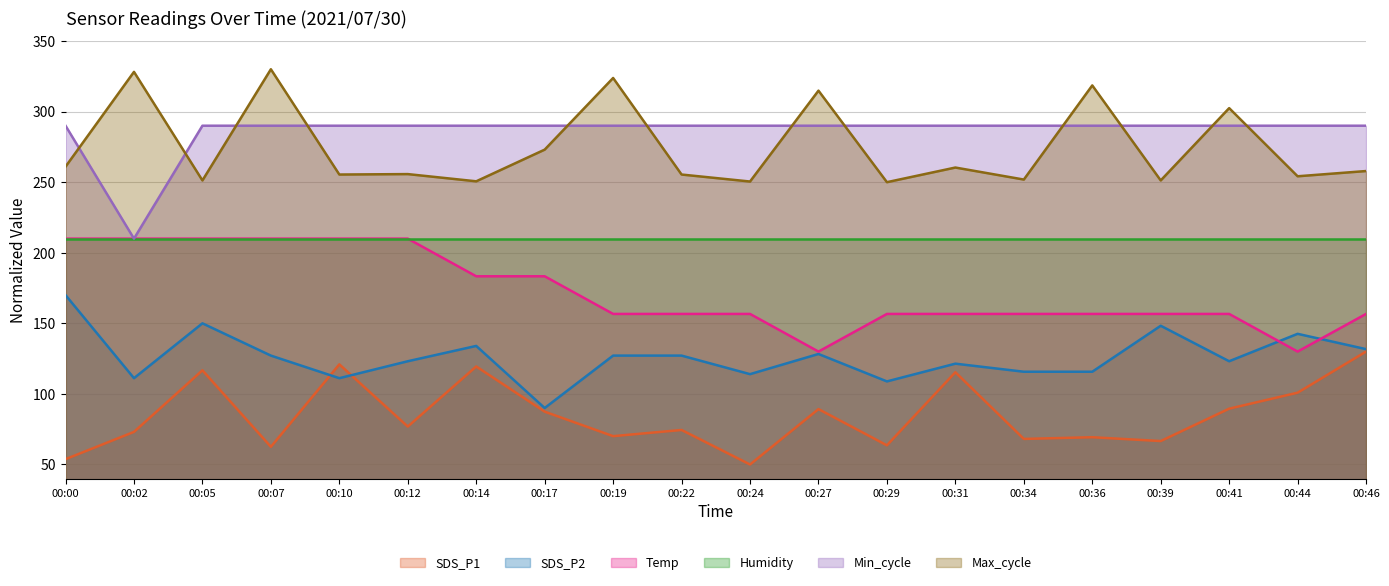

True or false: Min_cycle and SDS_P2 cross at least once.

False